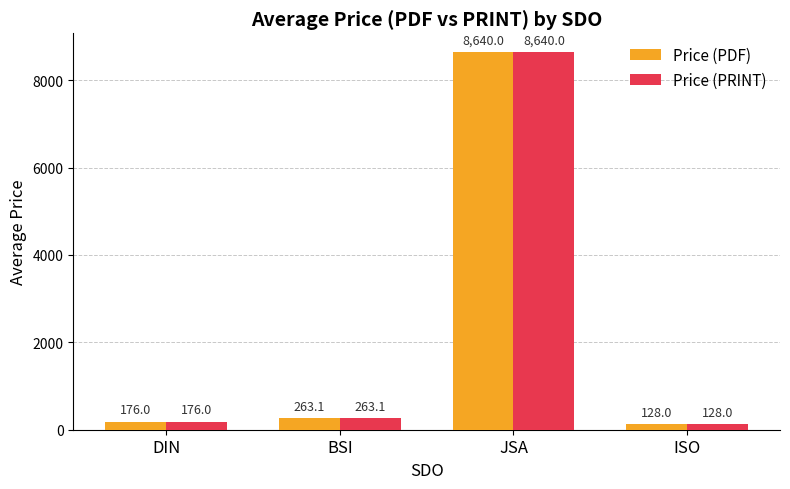

What is the value of the Price (PRINT) bar at the 1st from the left?

176.0